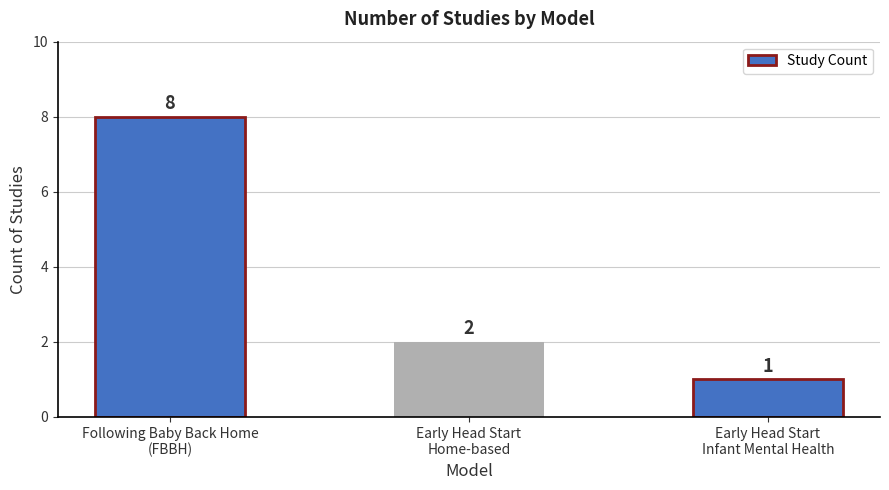

What position from the right is Following Baby Back Home
(FBBH)?

3